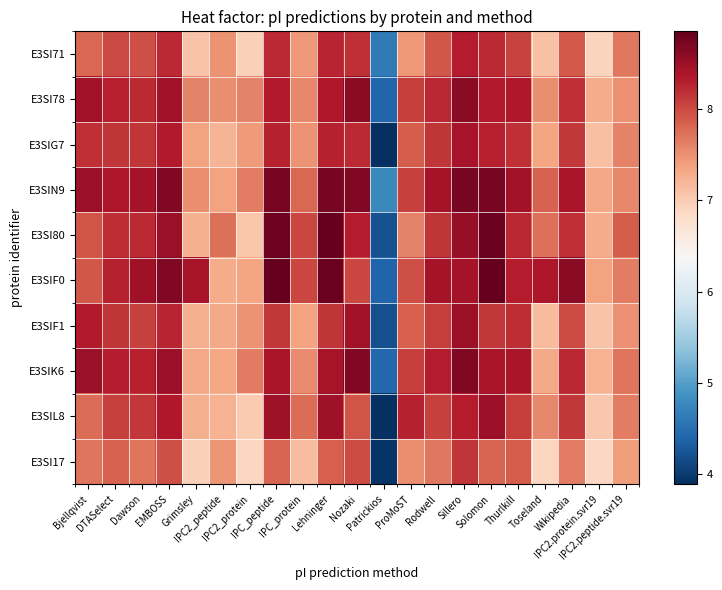

At which category does the chart reach its minimum across all series?

Patrickios